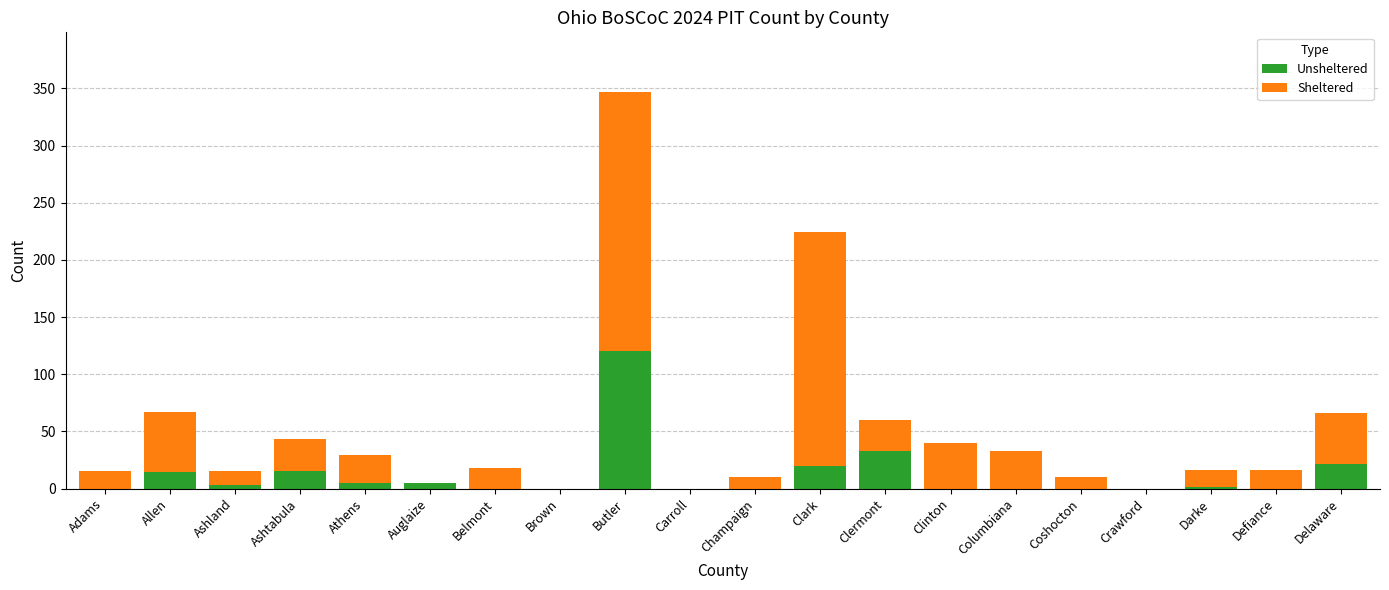

Which category has the highest value in the Unsheltered series?

Butler